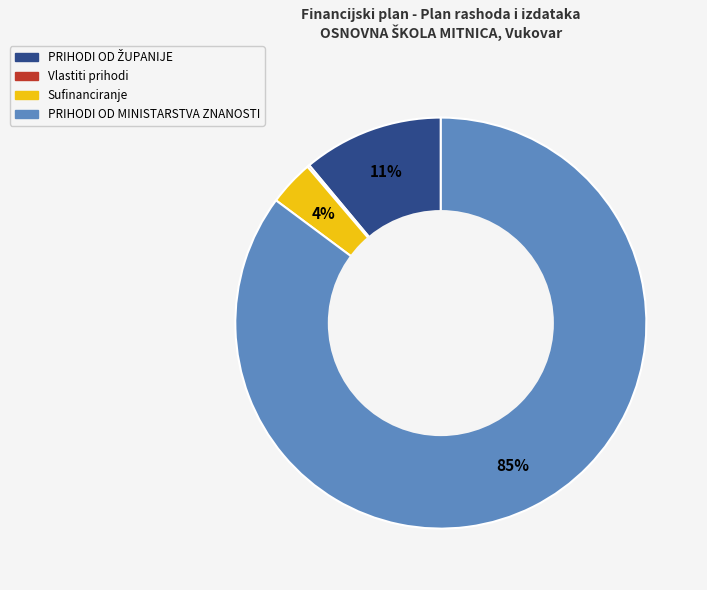

True or false: Sufinanciranje accounts for 4% of the total.

True